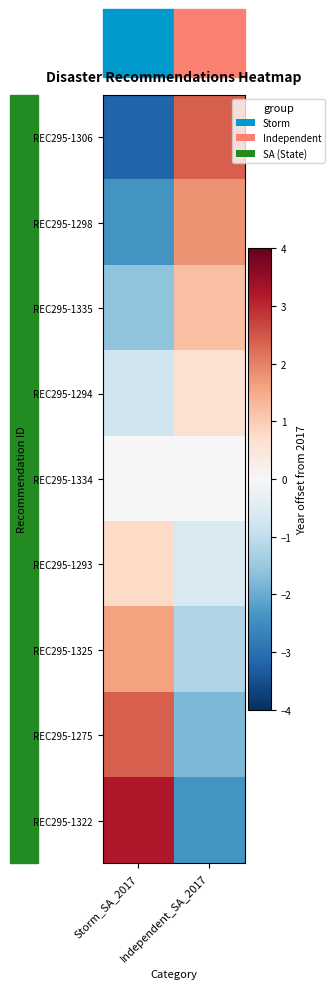

At which category does the chart reach its peak across all series?

Storm_SA_2017